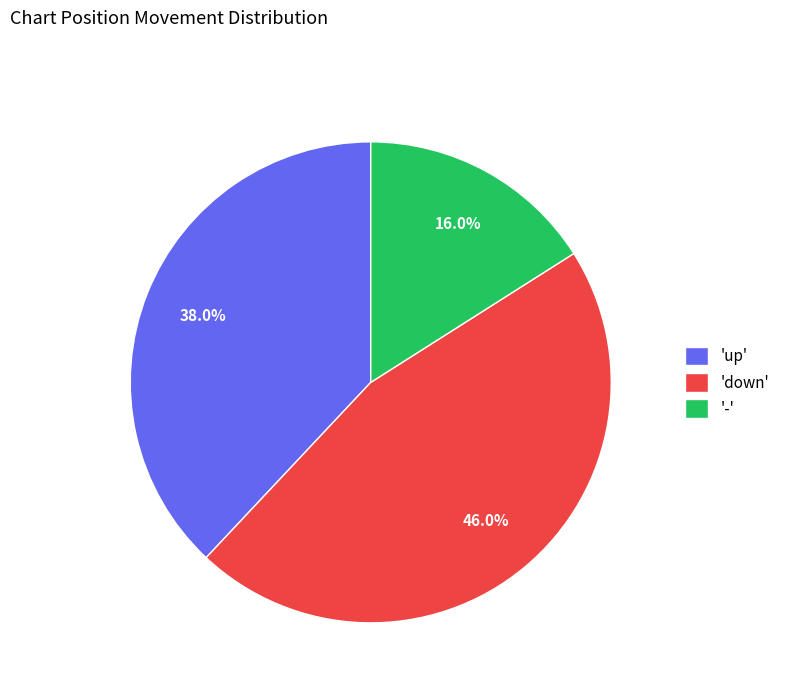

To the nearest percent, what is the difference between the largest and smallest slice percentages?

30%